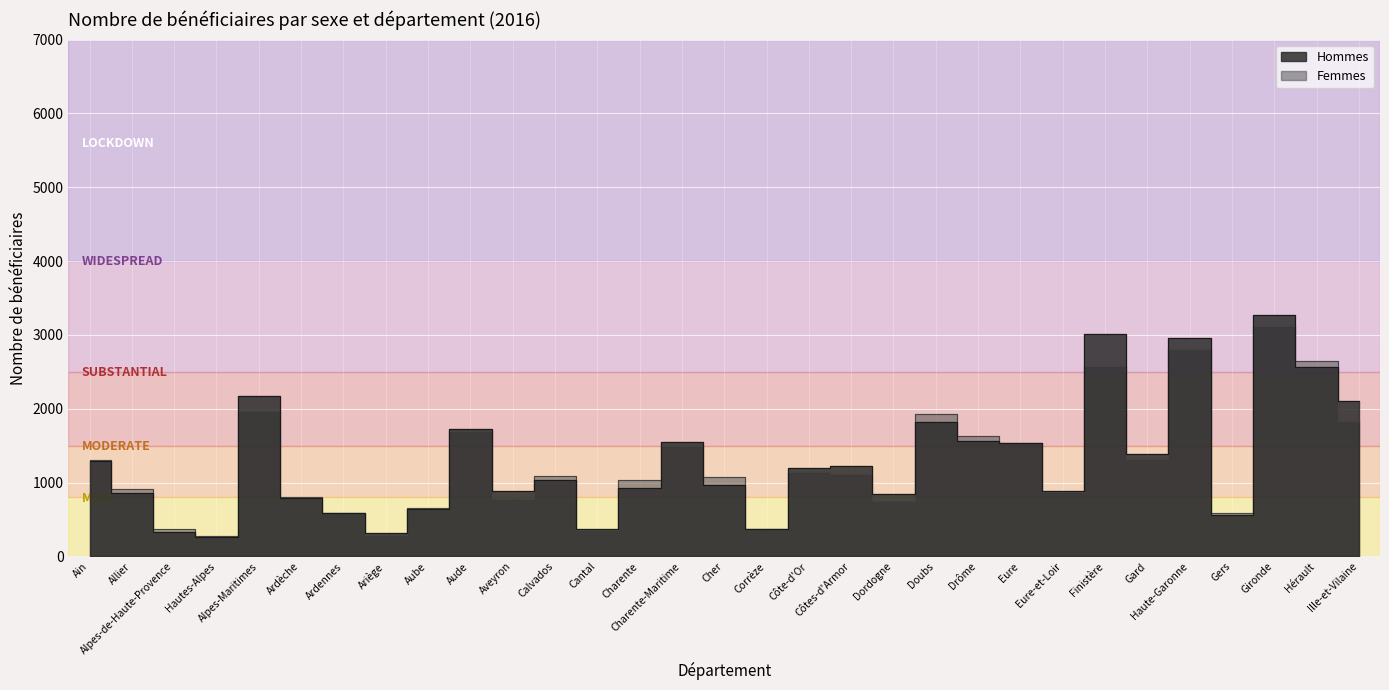

What is the value of the Hommes point at the 1st from the left?

1293